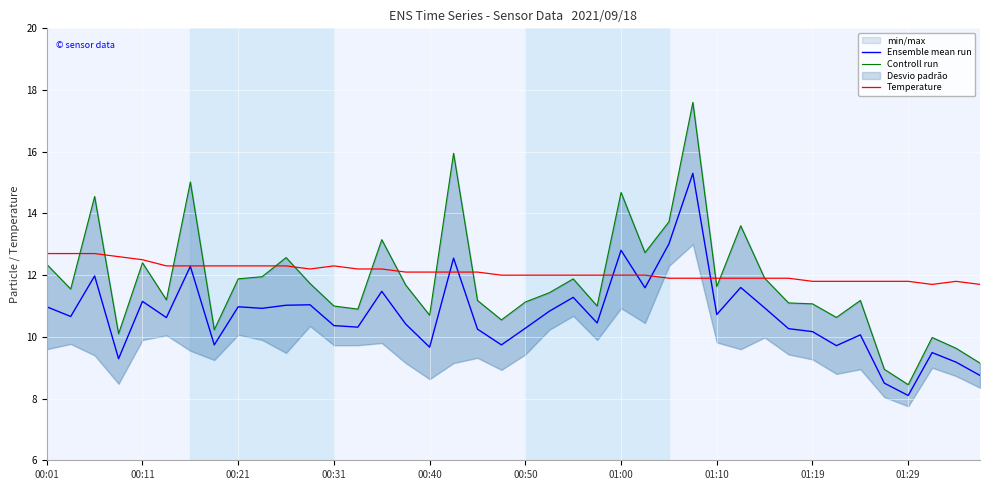

Is the value of Controll run at 37 greater than the value of Ensemble mean run at 31?

No